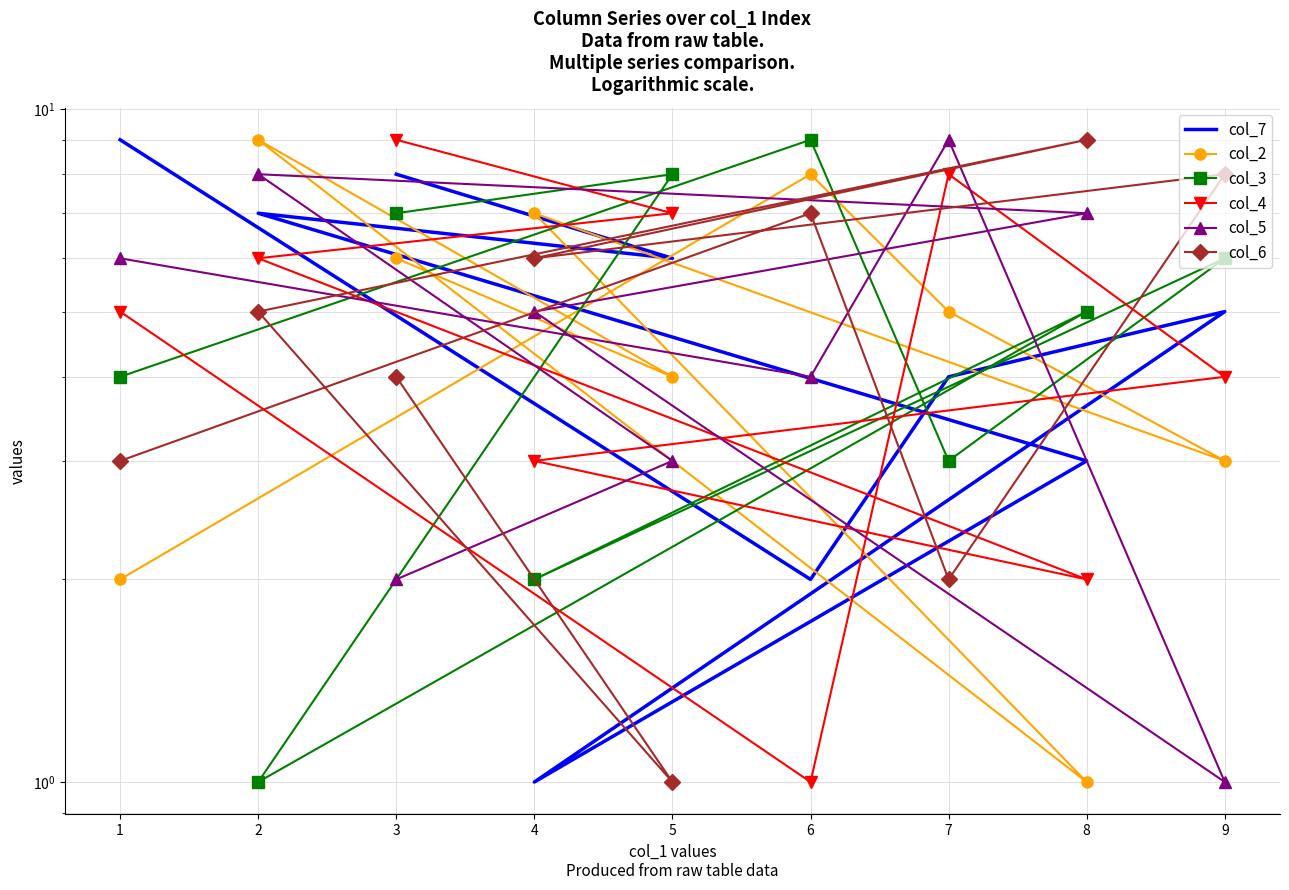

What is the difference between the maximum and minimum values in the col_5 series?

8